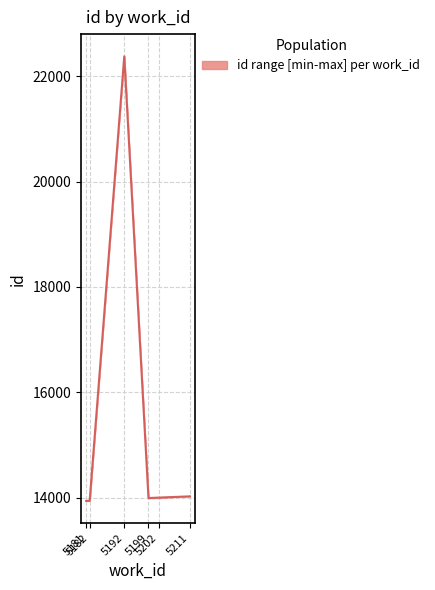

At which label is the value closest to 18158?

5211